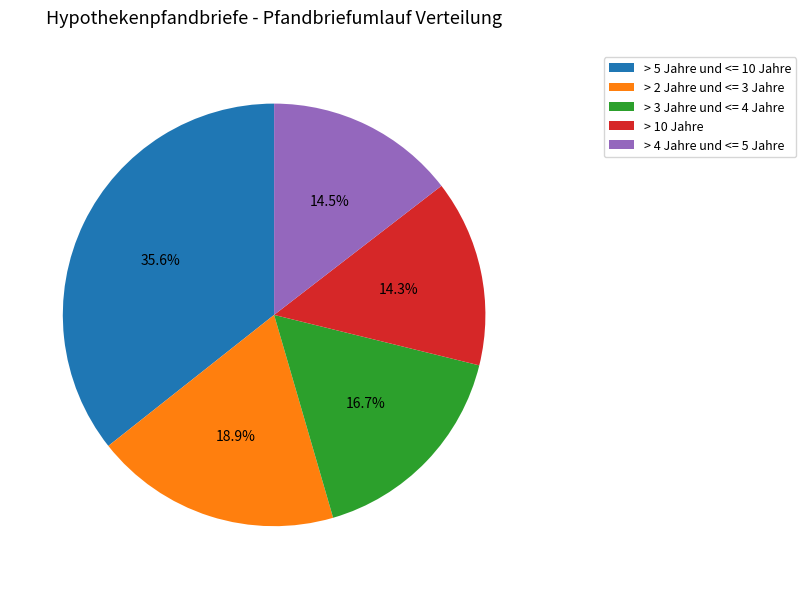

What is the largest slice in the pie chart?

> 5 Jahre und <= 10 Jahre